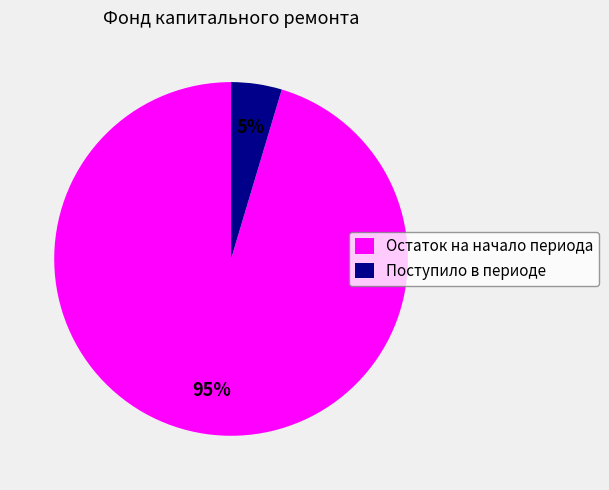

Does any single category account for the majority?

Yes